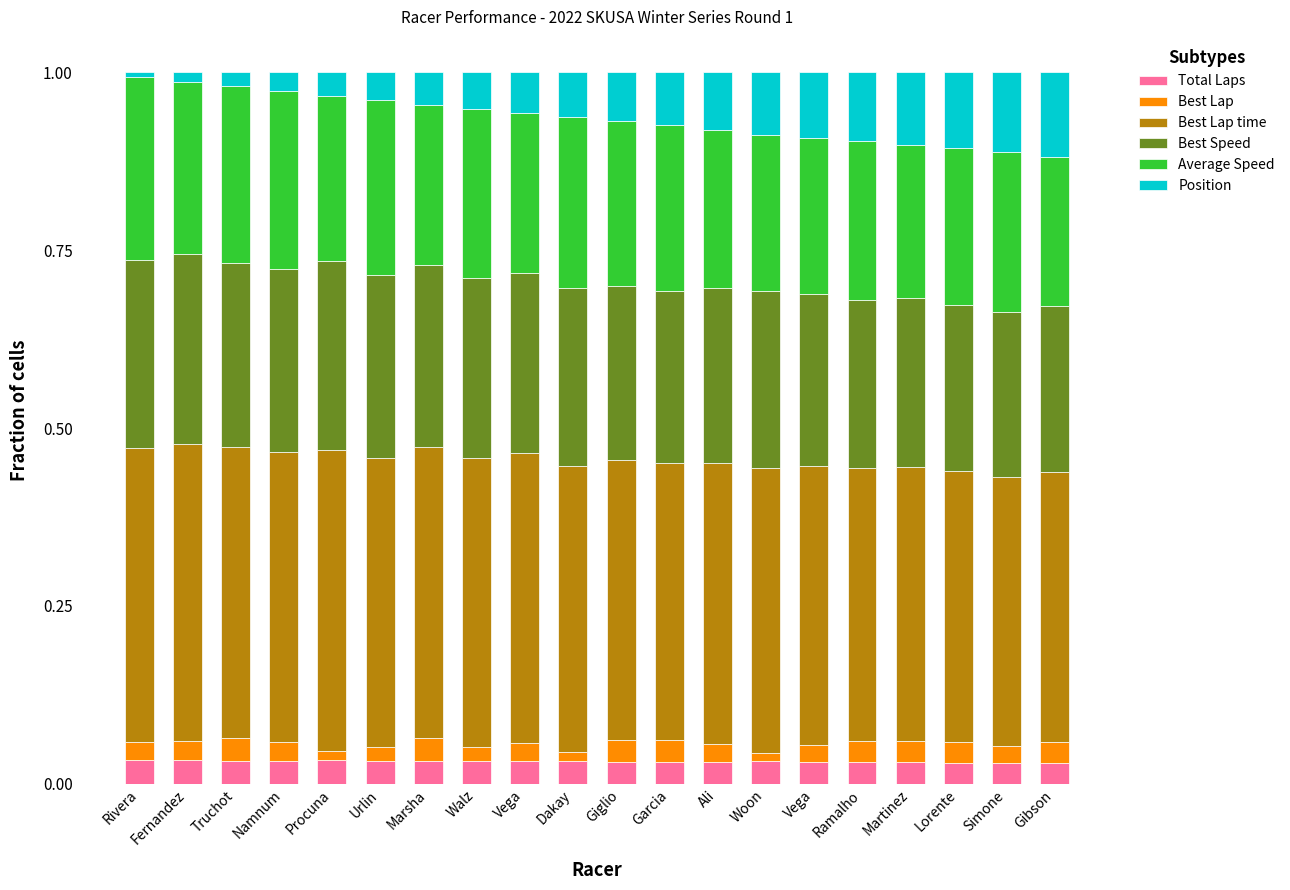

How many bars are there in total?

20